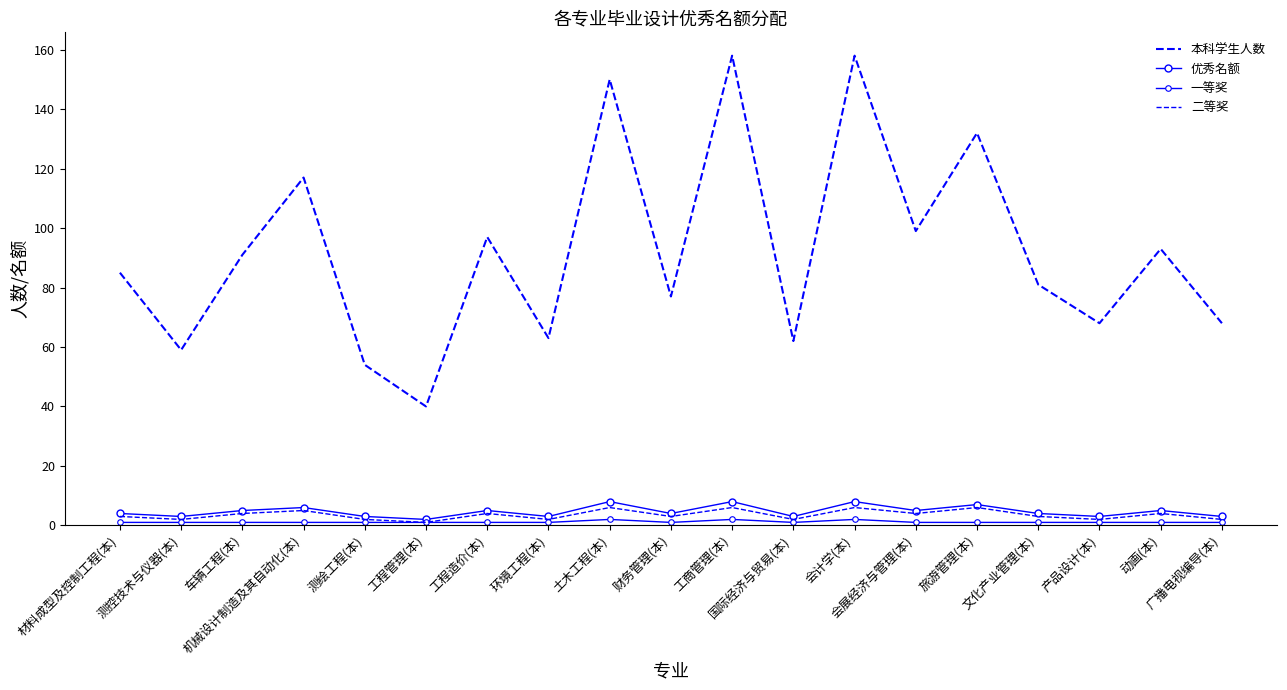

What is the difference between the 优秀名额 values at 机械设计制造及其自动化(本) and 财务管理(本)?

2